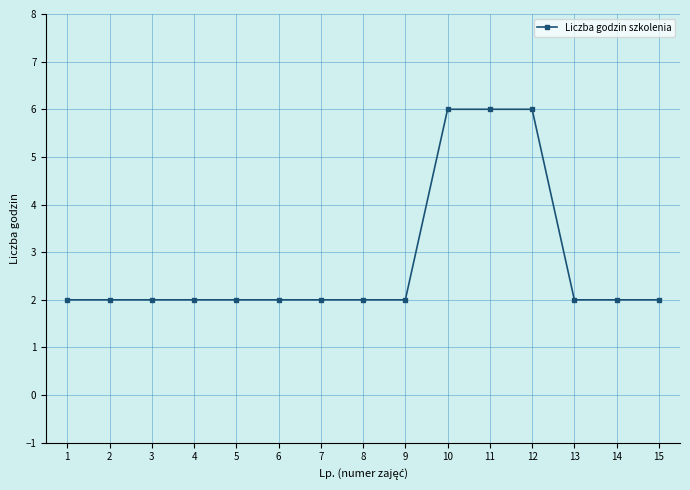

What is the ratio of the value at 3 to the value at 12?

0.3